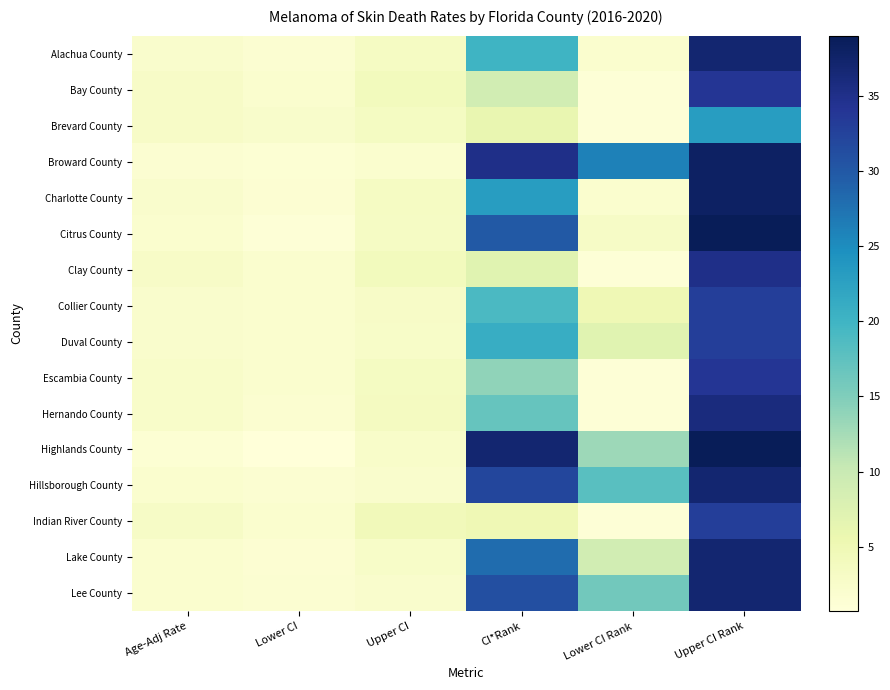

Which category has the lowest value across all series?

Lower CI